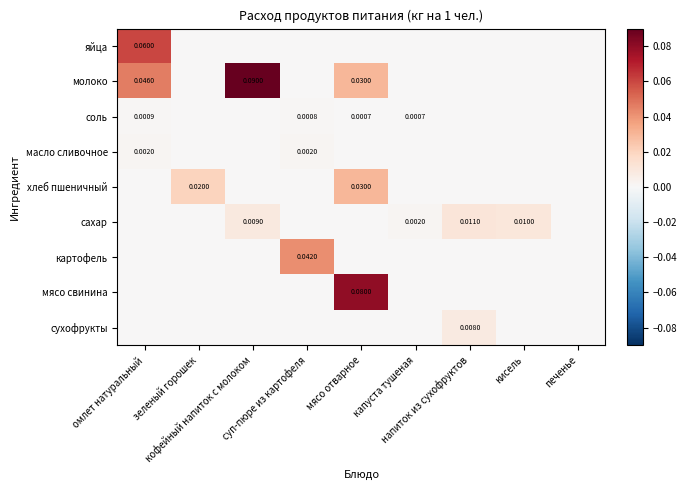

List the series in order of their peak value, lowest first.

соль, масло сливочное, сухофрукты, сахар, хлеб пшеничный, картофель, яйца, мясо свинина, молоко